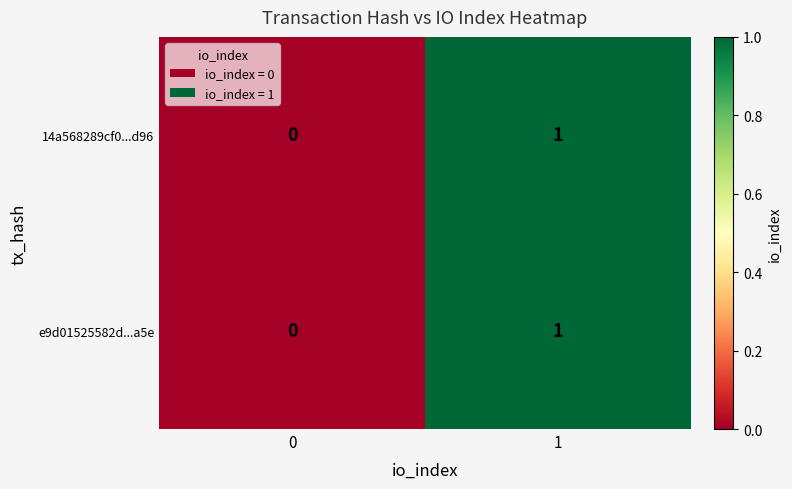

Reading right to left, list all the values displayed in this chart.

14a568289cf0...d96: 1=1	0=0
e9d01525582d...a5e: 1=1	0=0